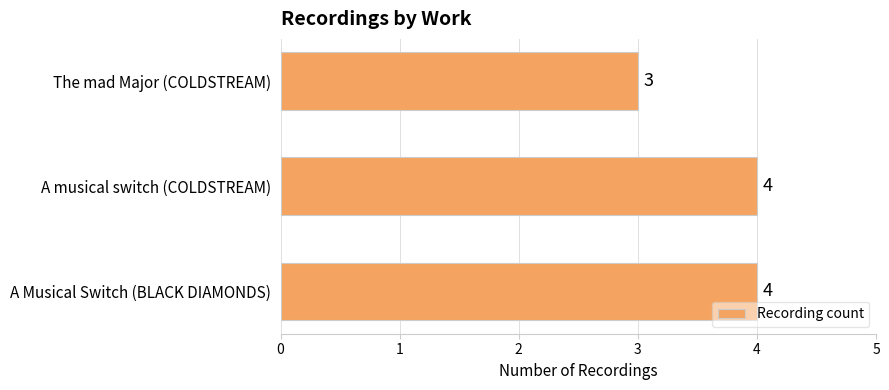

What is the greatest value displayed?

4